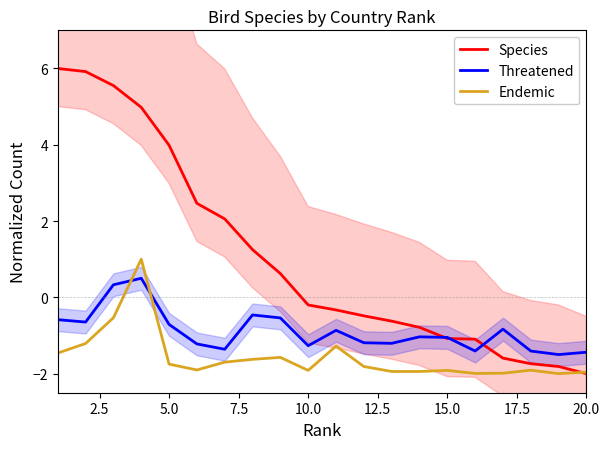

Is it true that Endemic equals -1.8 at 5.0?

True